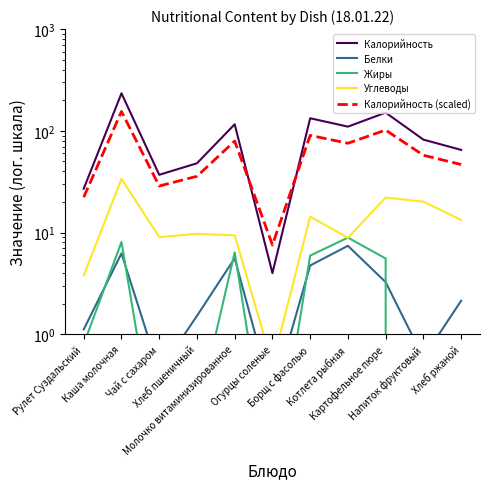

True or false: Калорийность and Жиры intersect in this chart.

False